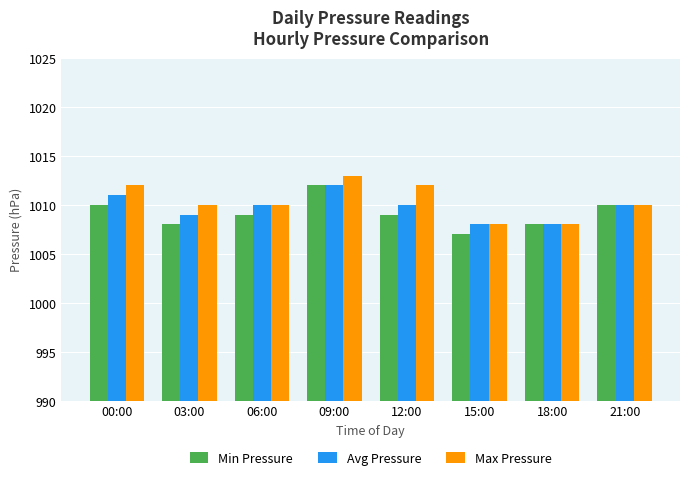

Which category has the lowest value in the Min Pressure series?

15:00